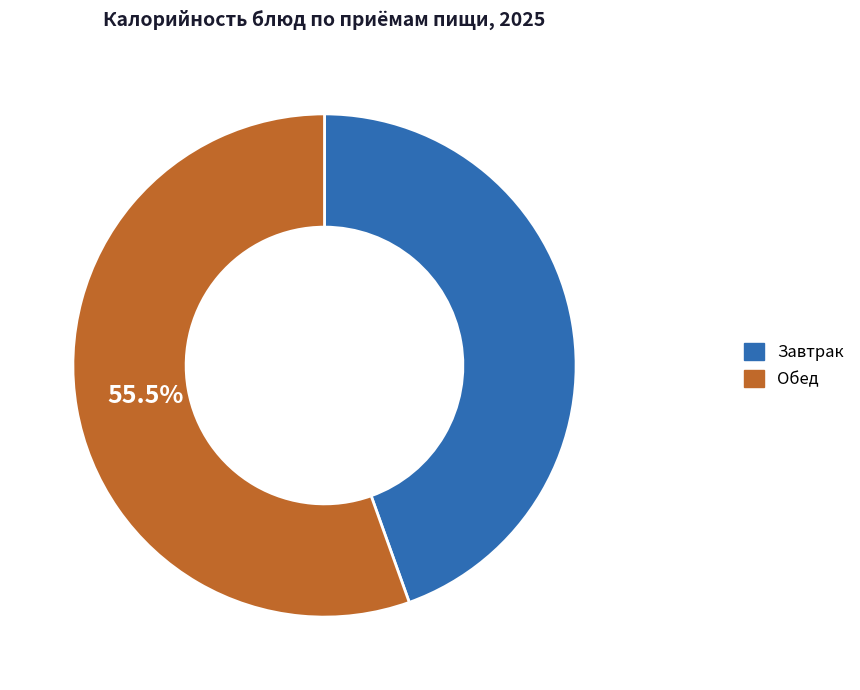

Is there a majority slice in this chart?

Yes